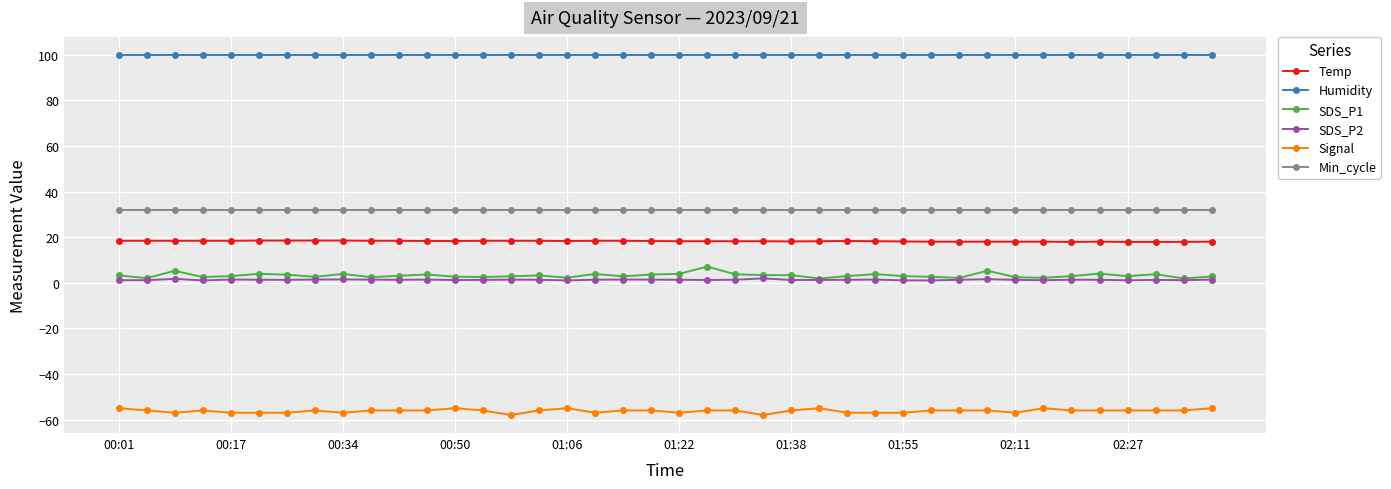

Which series has the largest total across all categories?

Humidity